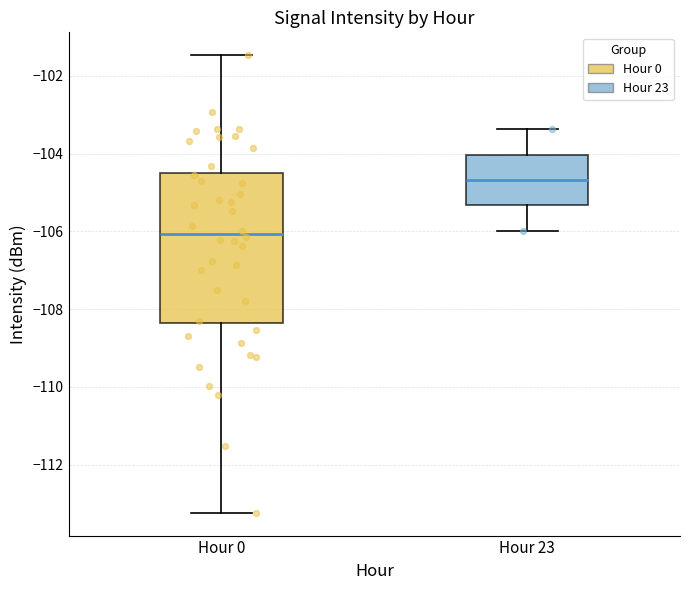

Which box has the highest median line?

Hour 23